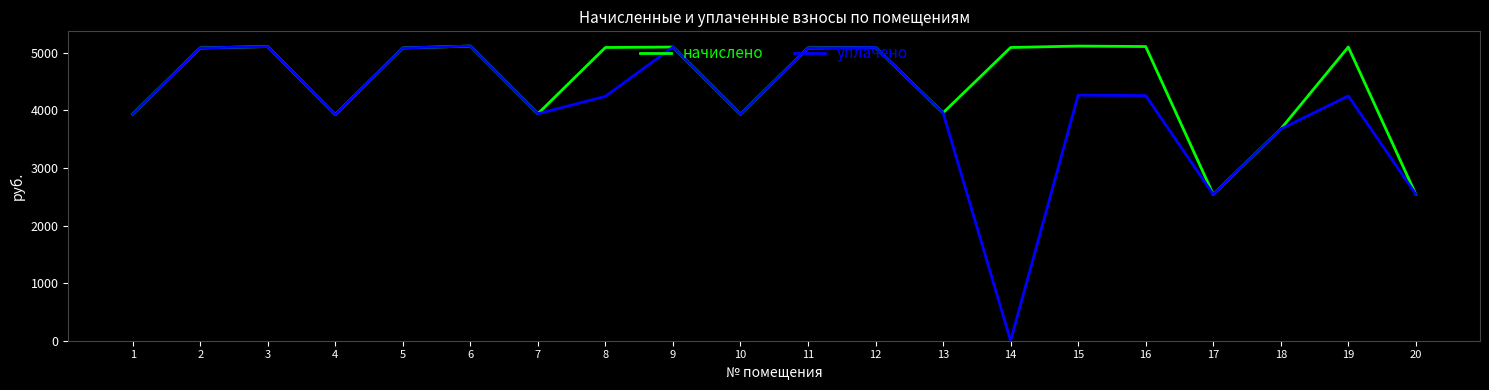

Rank the series by their average value, from lowest to highest.

уплачено, начислено